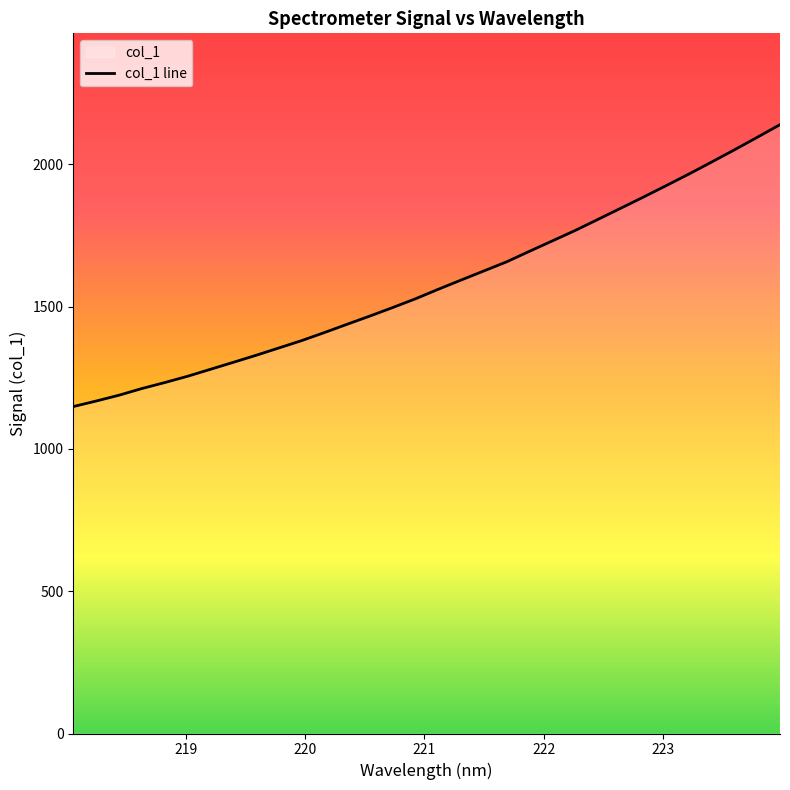

Approximately how many times larger is the value at 218.6332 compared to 219.2067?

0.9